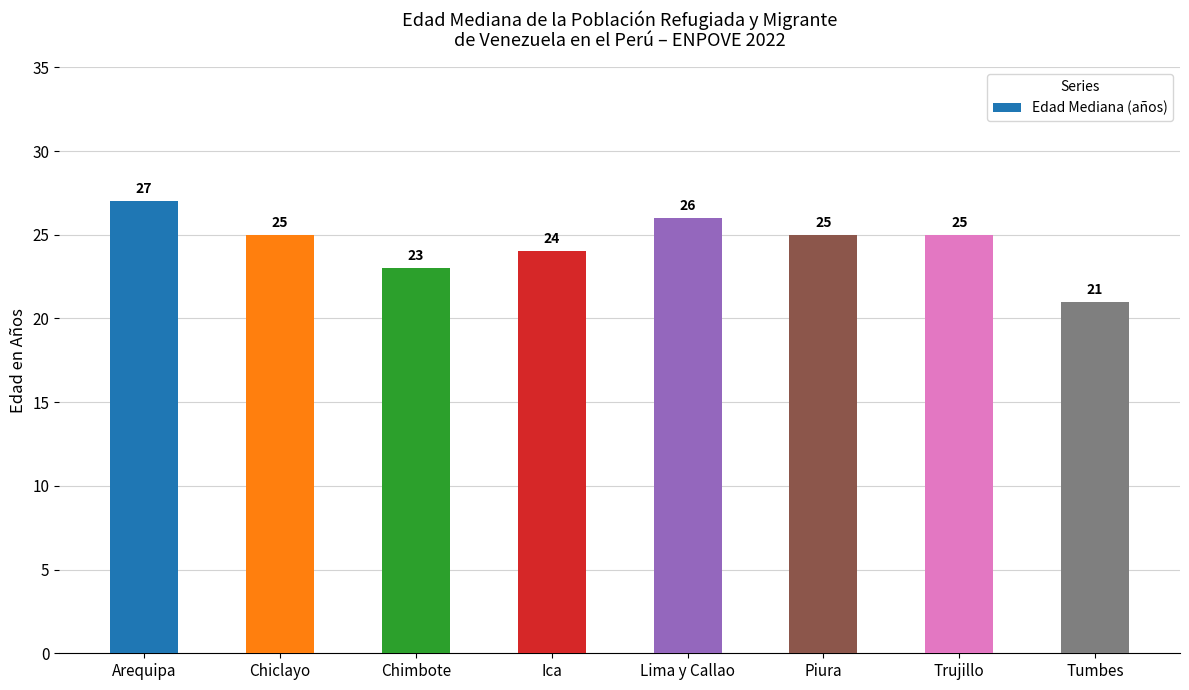

Approximately how many times larger is the value at Tumbes compared to Chimbote?

0.9